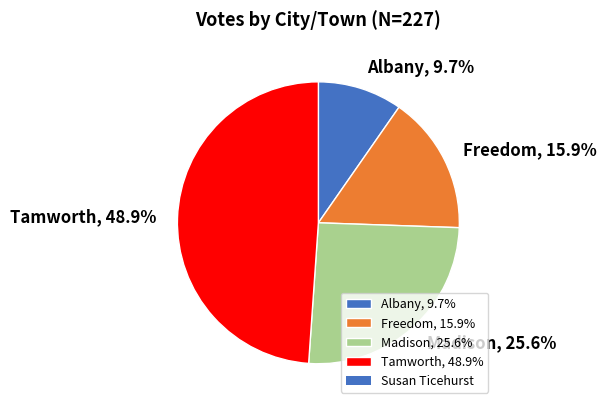

Which category has the smallest portion of the pie?

Albany